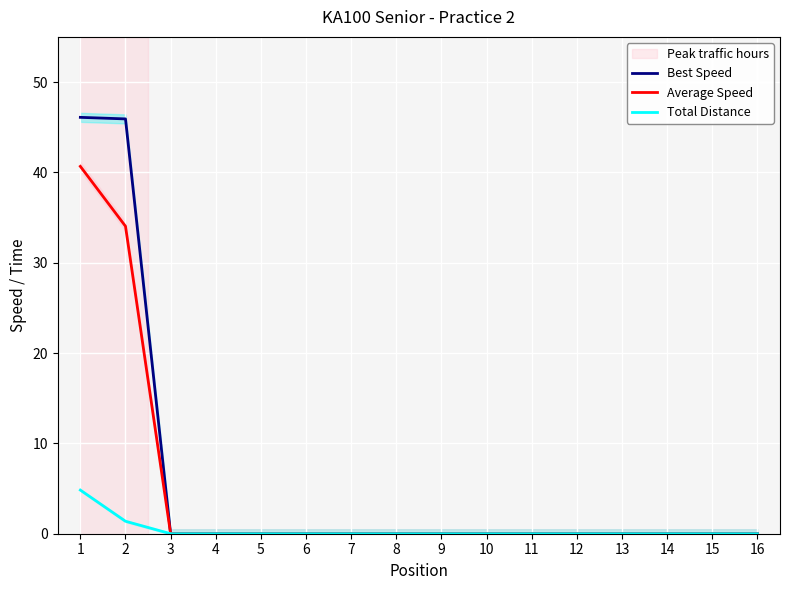

At how many categories does at least one series exceed 26?

2